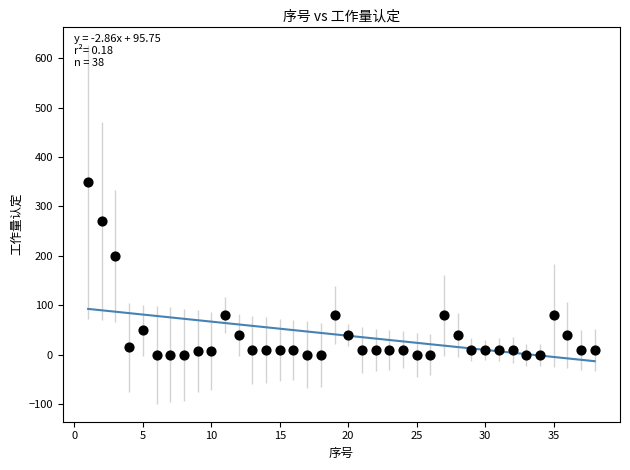

What Y value in the scatter plot is closest to 175?

200